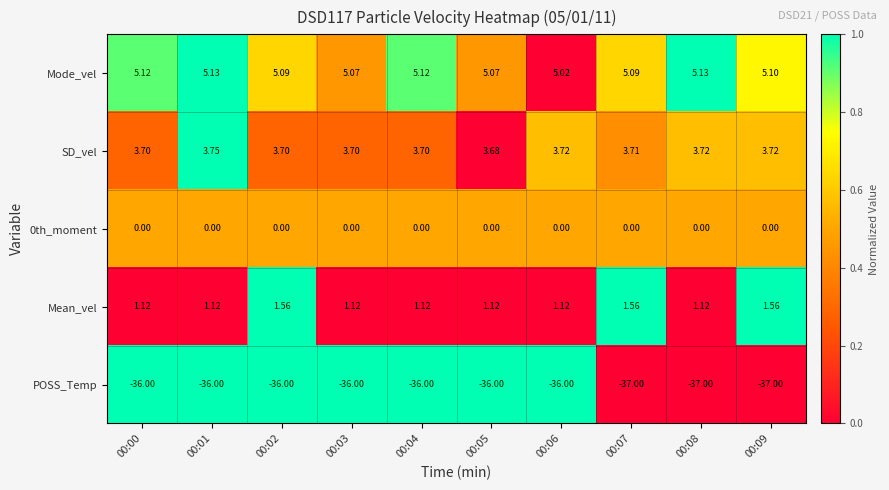

List the series in order of their peak value, highest first.

Mode_vel, SD_vel, Mean_vel, 0th_moment, POSS_Temp